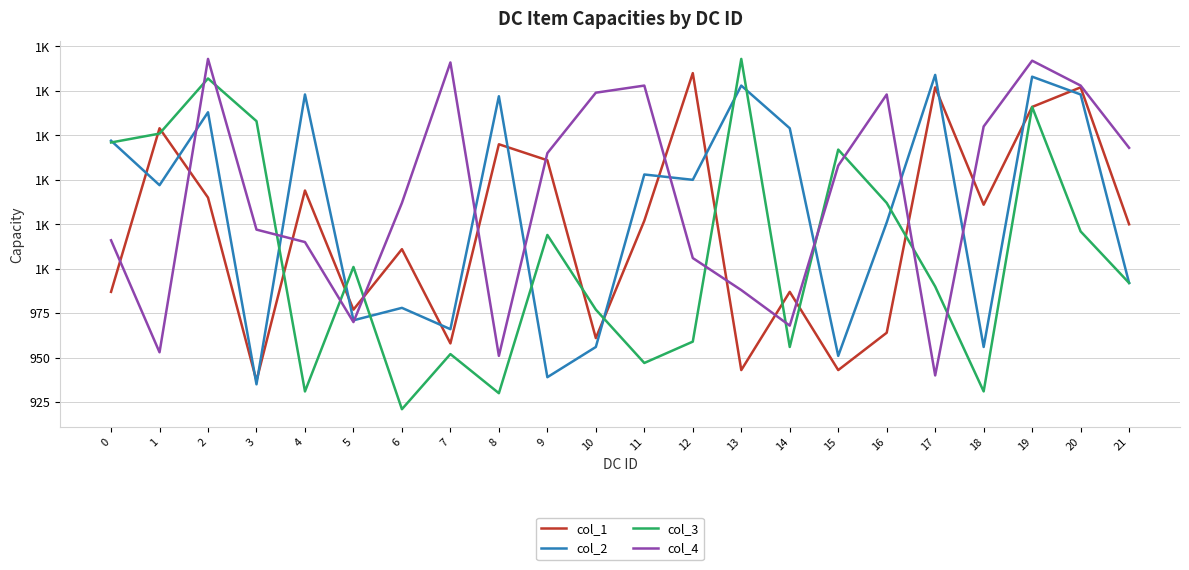

Reading left to right, list all the values displayed in this chart.

col_1: 987	1079	1040	937	1044	977	1011	958	1070	1061	961	1027	1110	943	987	943	964	1102	1036	1091	1102	1025
col_2: 1072	1047	1088	935	1098	971	978	966	1097	939	956	1053	1050	1103	1079	951	1026	1109	956	1108	1098	992
col_3: 1071	1076	1107	1083	931	1001	921	952	930	1019	977	947	959	1118	956	1067	1037	990	931	1091	1021	992
col_4: 1016	953	1118	1022	1015	970	1037	1116	951	1065	1099	1103	1006	988	968	1058	1098	940	1080	1117	1103	1068